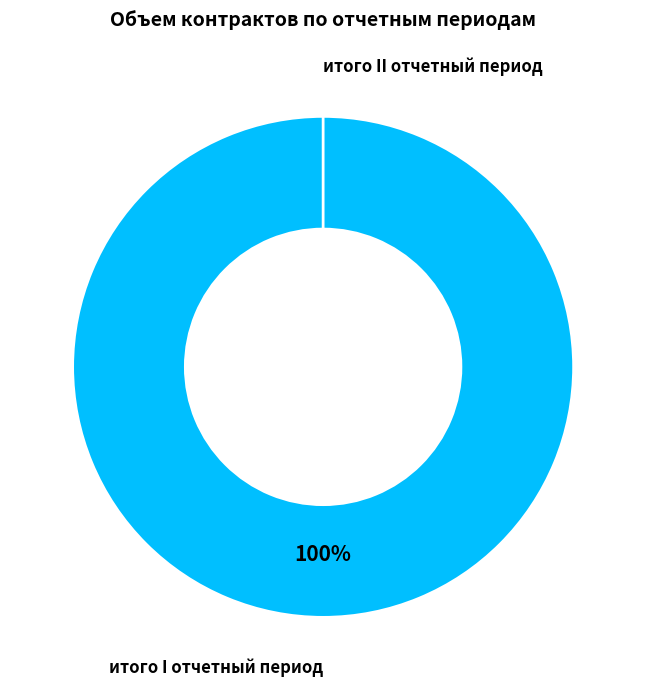

To the nearest percent, what is the difference between the итого II отчетный период and итого I отчетный период slice percentages?

100%